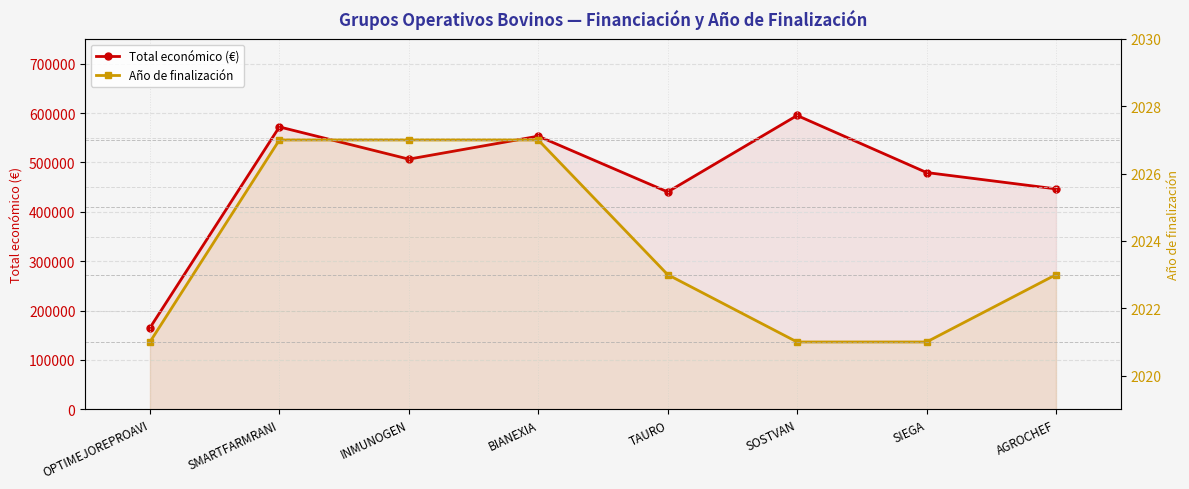

Between SOSTVAN and SIEGA, which series saw the biggest shift?

Total económico (€)